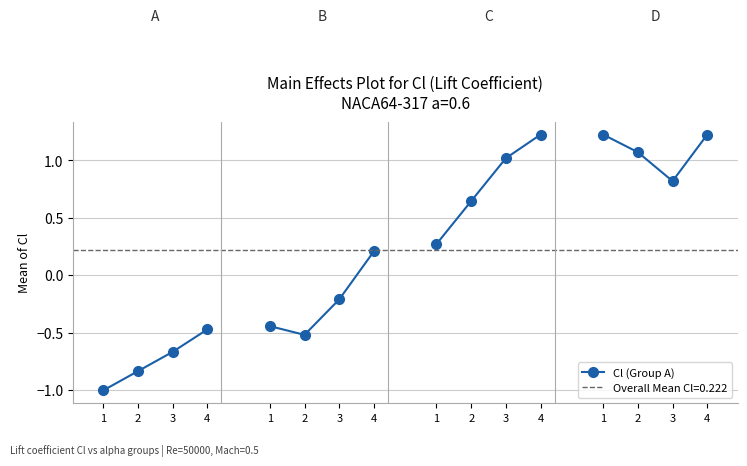

True or false: the data shows -0.7 at 3.

True